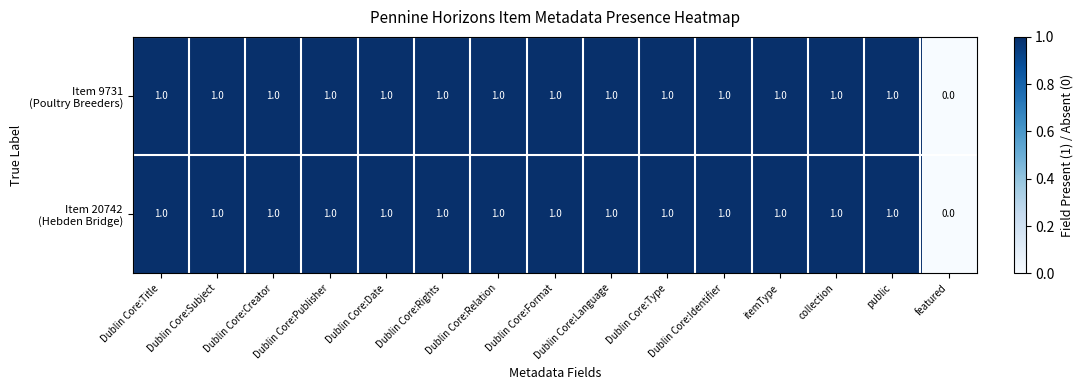

At which category does the chart reach its minimum across all series?

featured